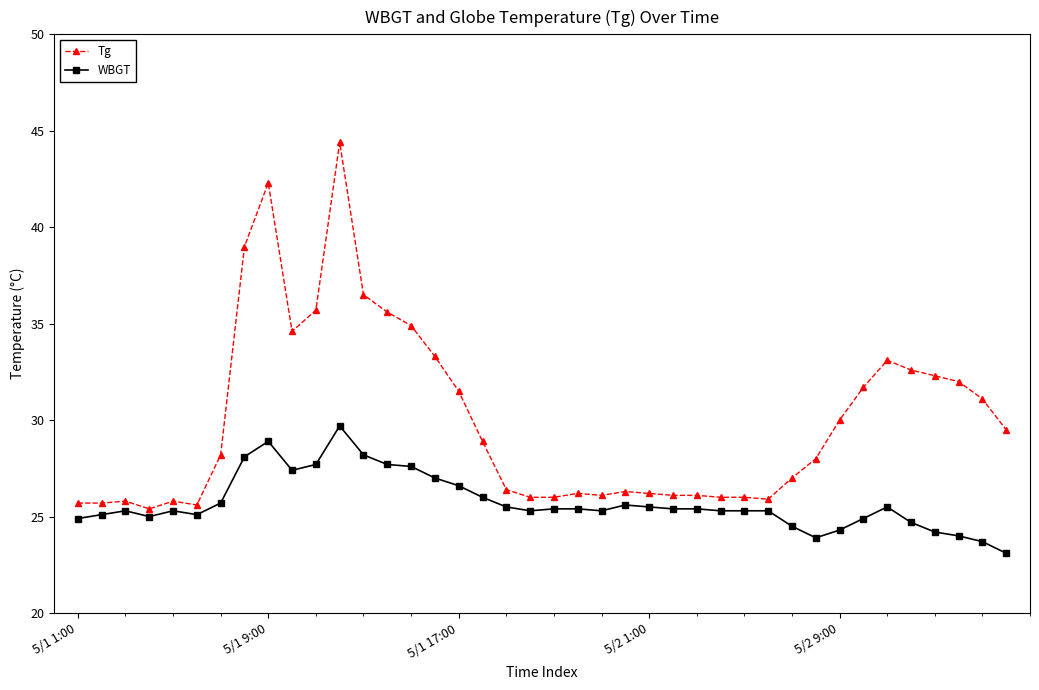

Rank the series by their maximum value, from highest to lowest.

Tg, WBGT